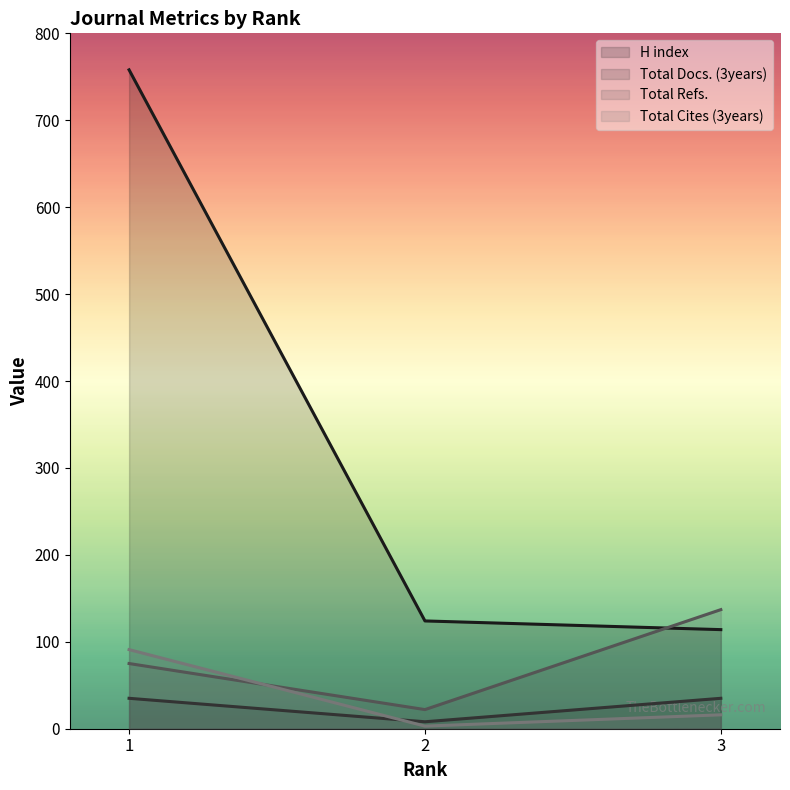

What is the difference between the maximum and second lowest values in the H index series?

634